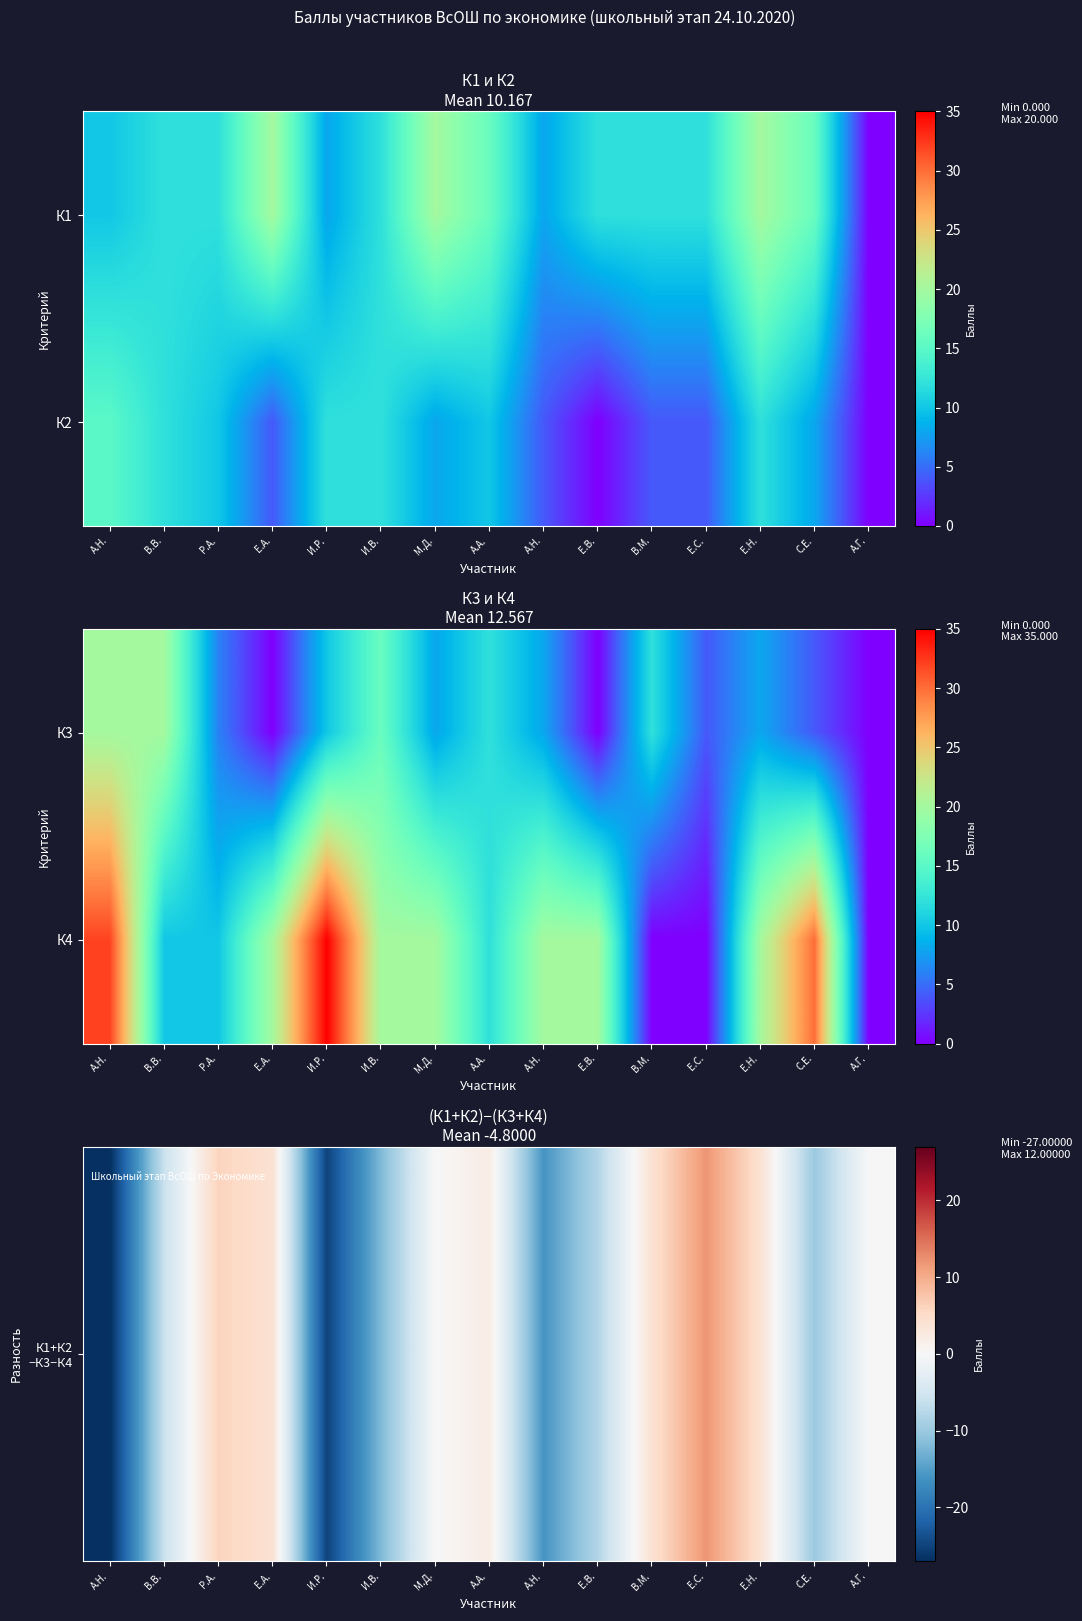

List the series in order of their overall mean, highest first.

К4, К1+К2 −К3−К4